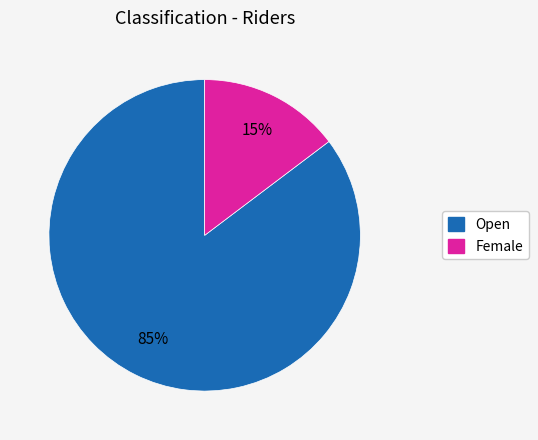

To the nearest percent, what is the average slice percentage?

50%